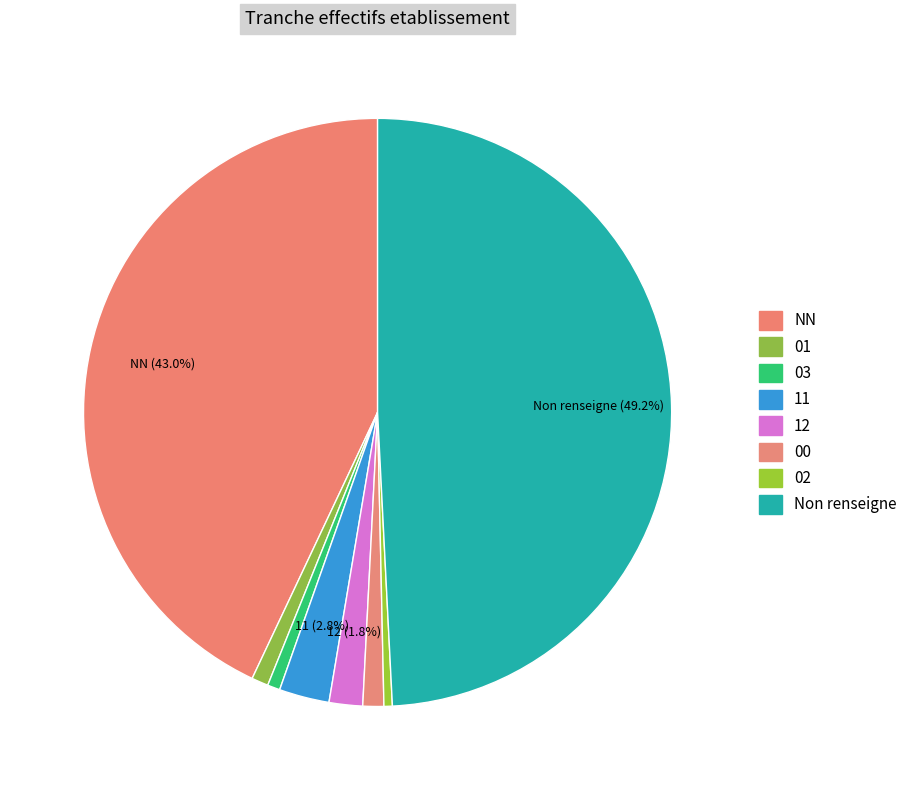

How many slices are in this pie chart?

8